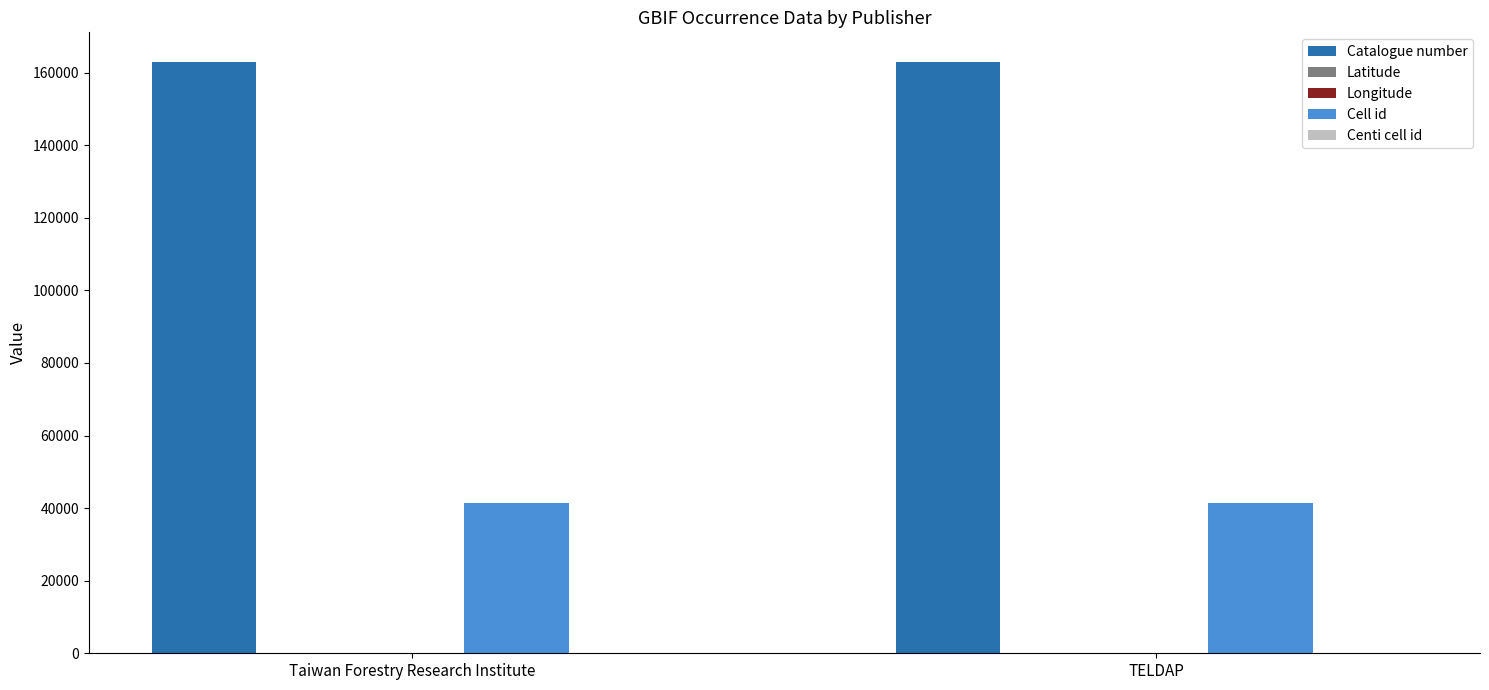

Count the number of categories in the chart.

2